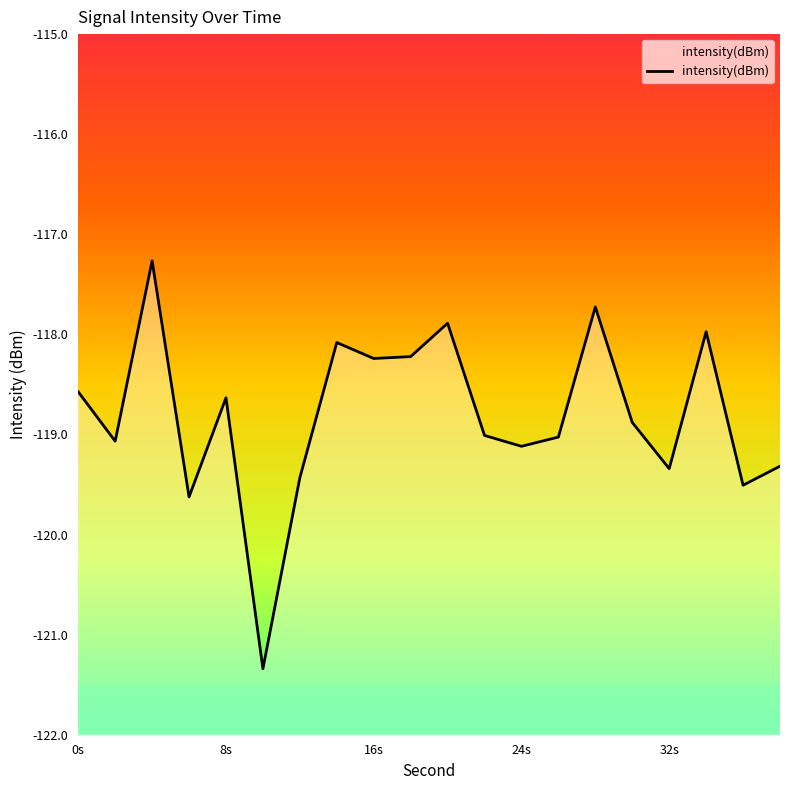

What is the sum of the values at 18 and 28?

-235.9